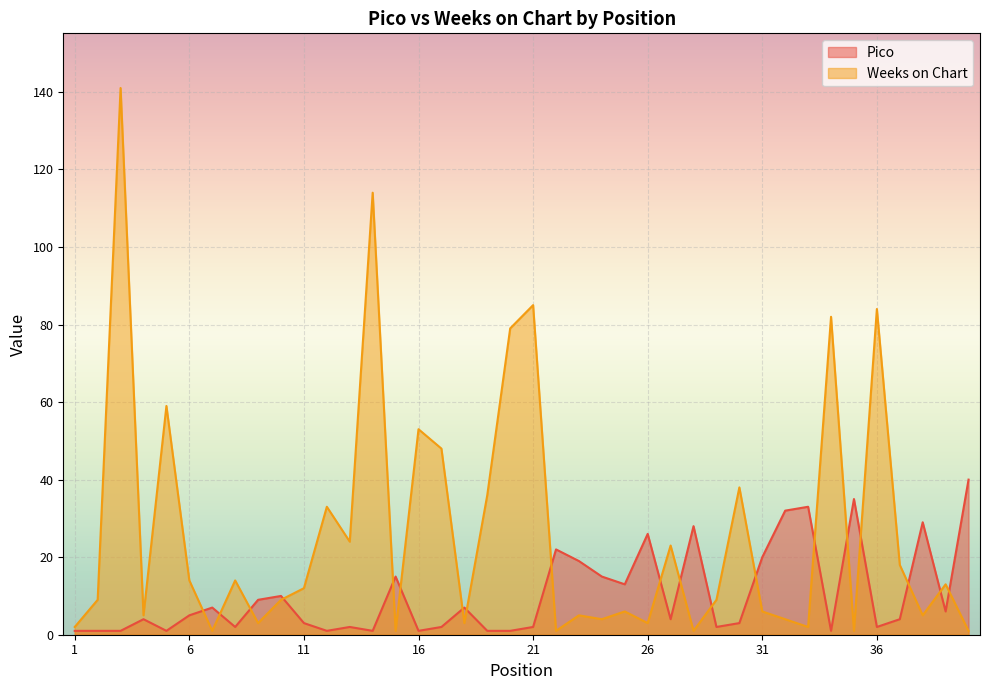

What is the sum of all Pico values?

411